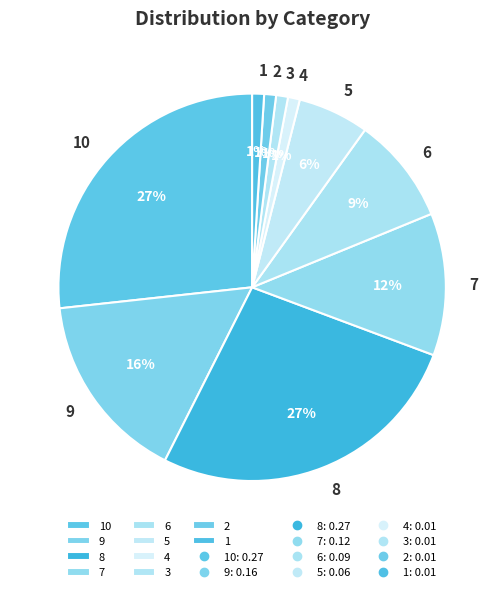

Between 5 and 7, which is larger?

7